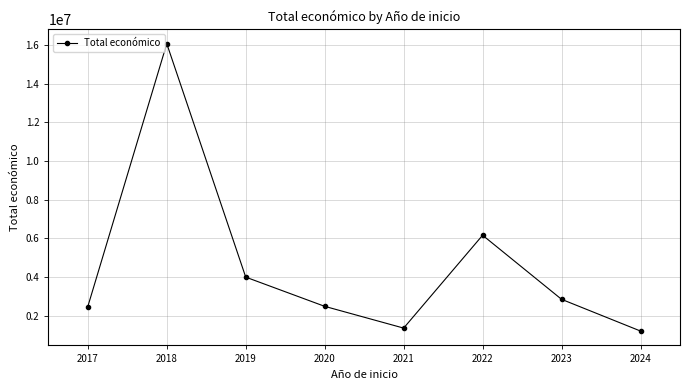

What is the minimum value shown in the chart?

1198601